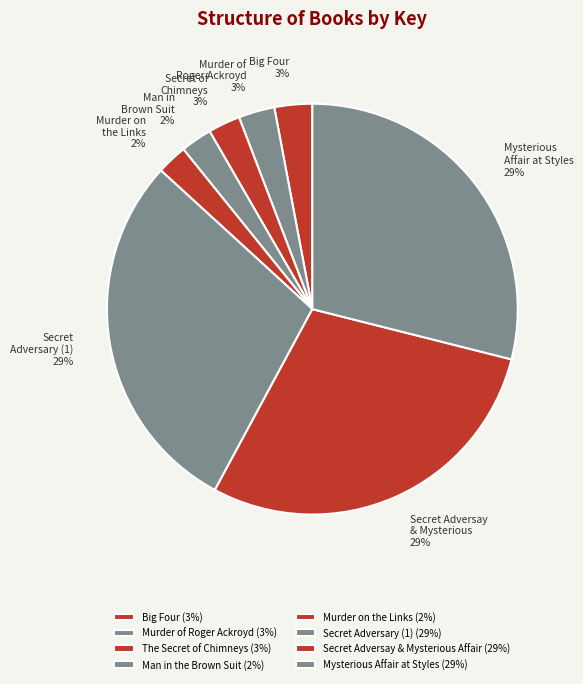

True or false: Murder of Roger Ackroyd accounts for 3% of the total.

True